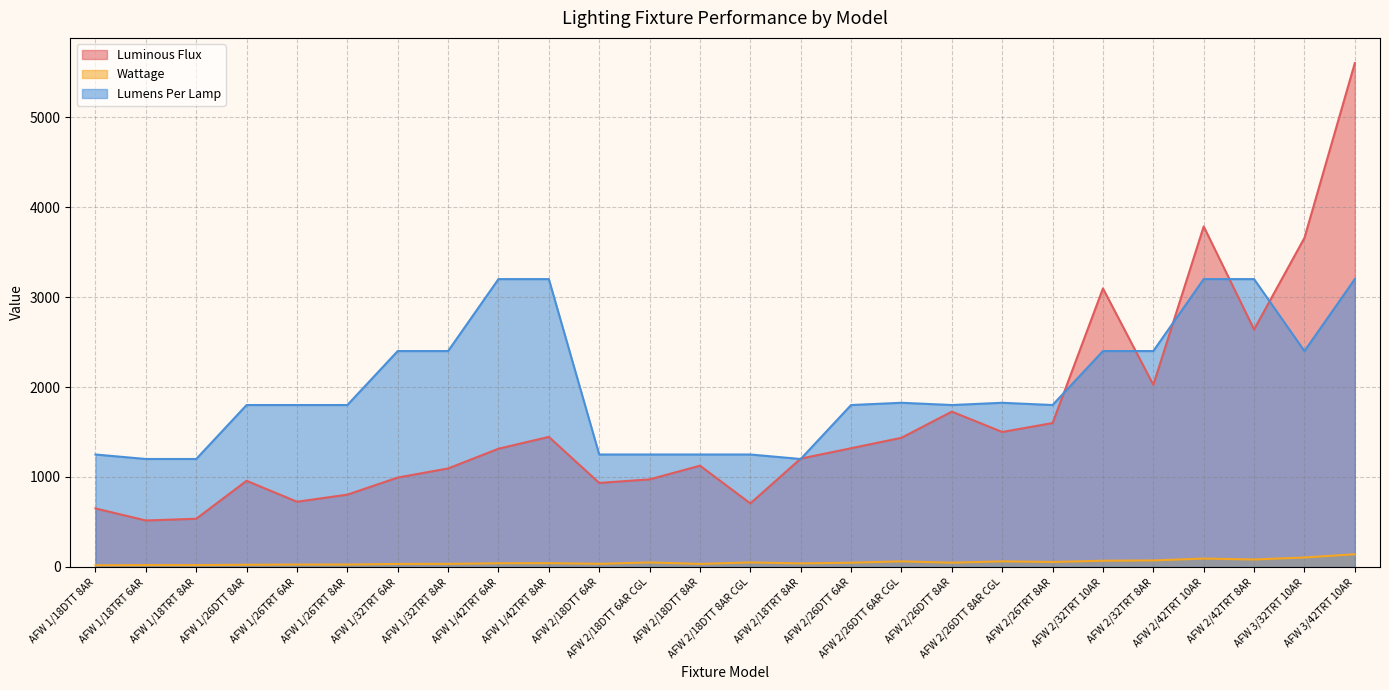

What position from the right is AFW 2/18DTT 8AR?

14